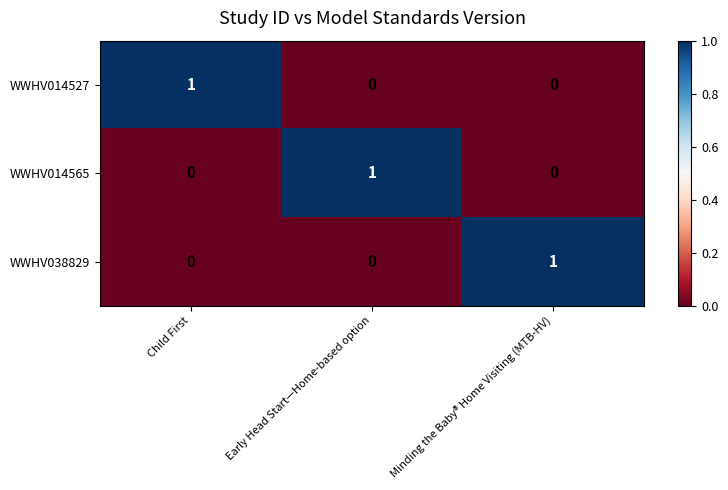

Count the WWHV014527 values in the range 0 to 1.

3